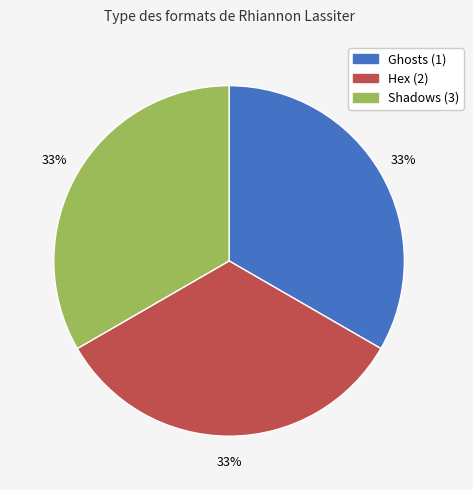

To the nearest percent, what is the average slice percentage?

33%